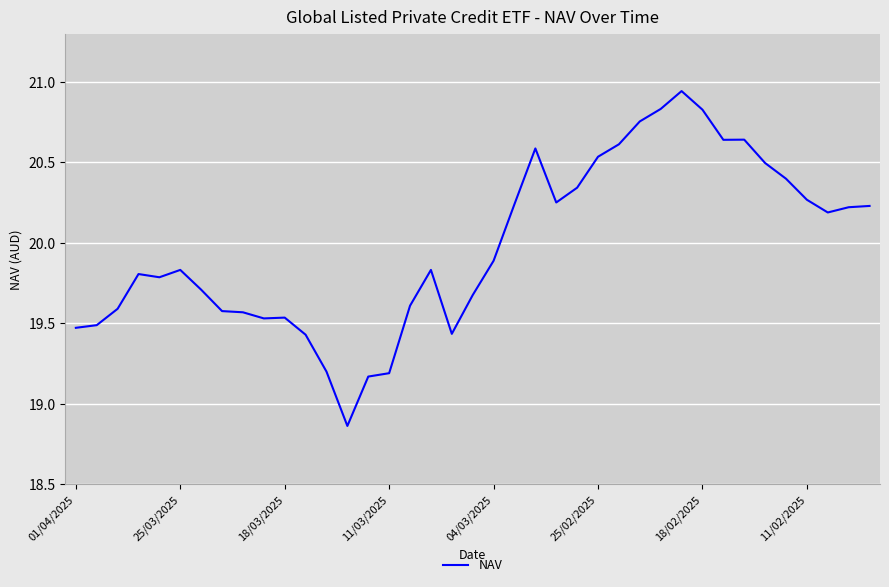

What is the difference between the maximum and minimum values?

2.1